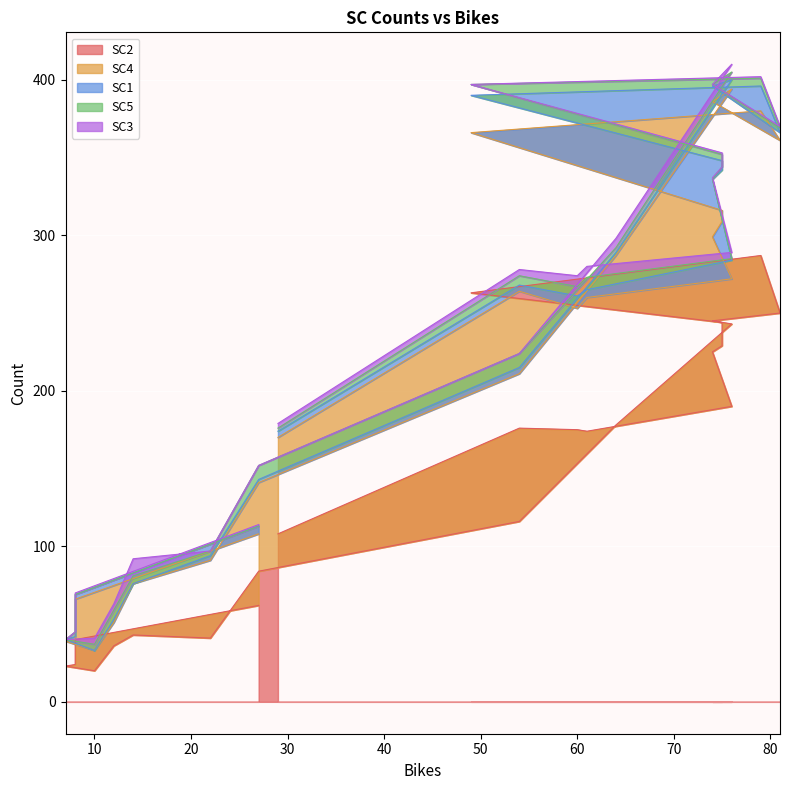

What is the sum of all SC2 values?

3476